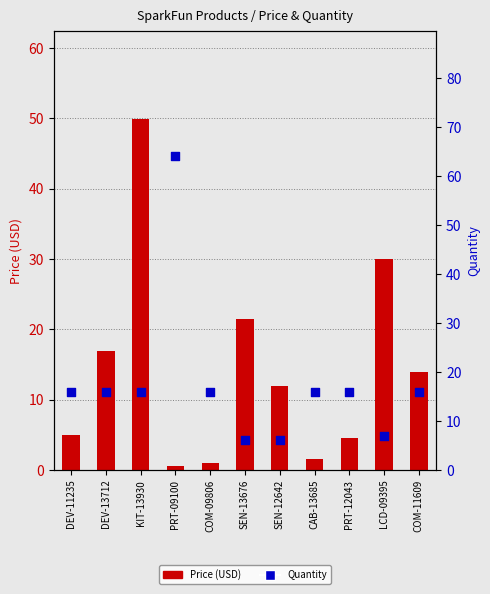

What are all the series names shown in the legend?

Price (USD), Quantity